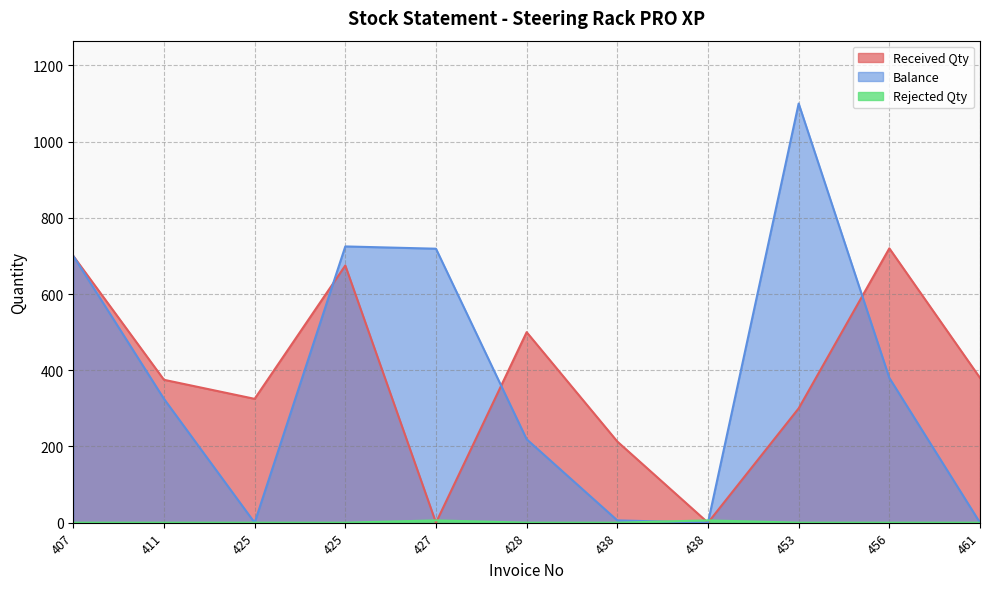

At 425, list the series in order from smallest to largest.

Balance, Rejected Qty, Received Qty